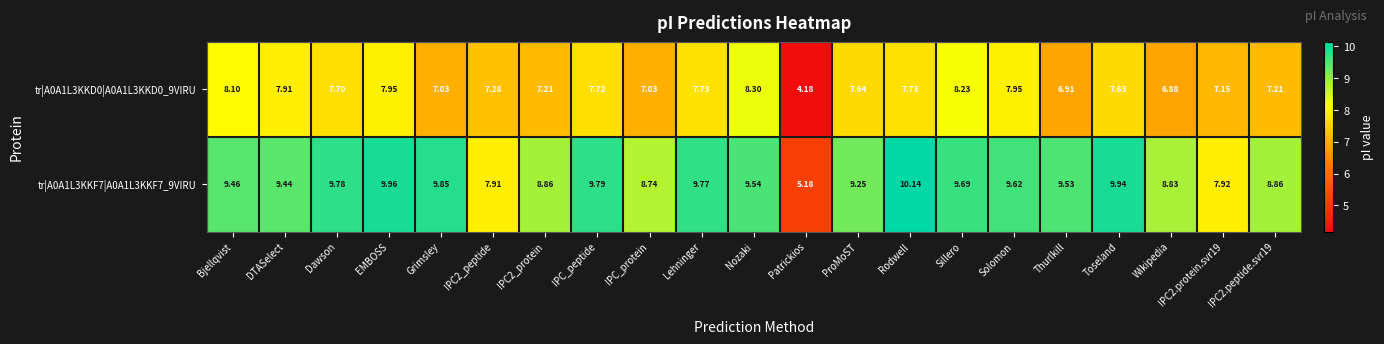

Is the value of tr|A0A1L3KKD0|A0A1L3KKD0_9VIRU at Wikipedia greater than the value of tr|A0A1L3KKF7|A0A1L3KKF7_9VIRU at Dawson?

No